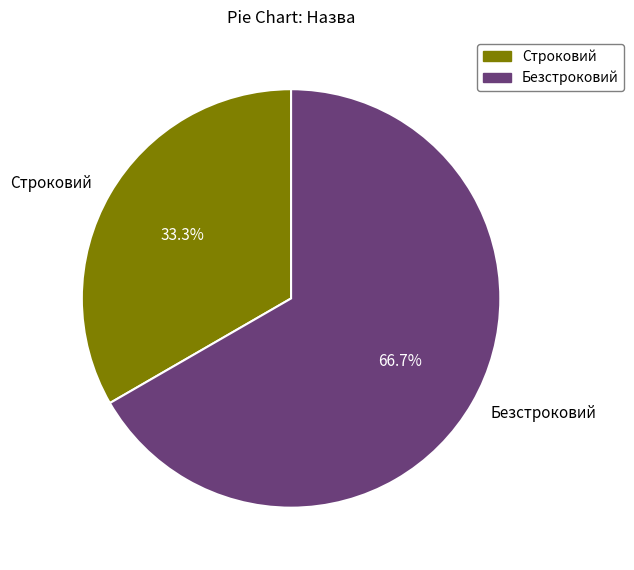

Do Строковий and Безстроковий together represent more than half of the pie?

Yes